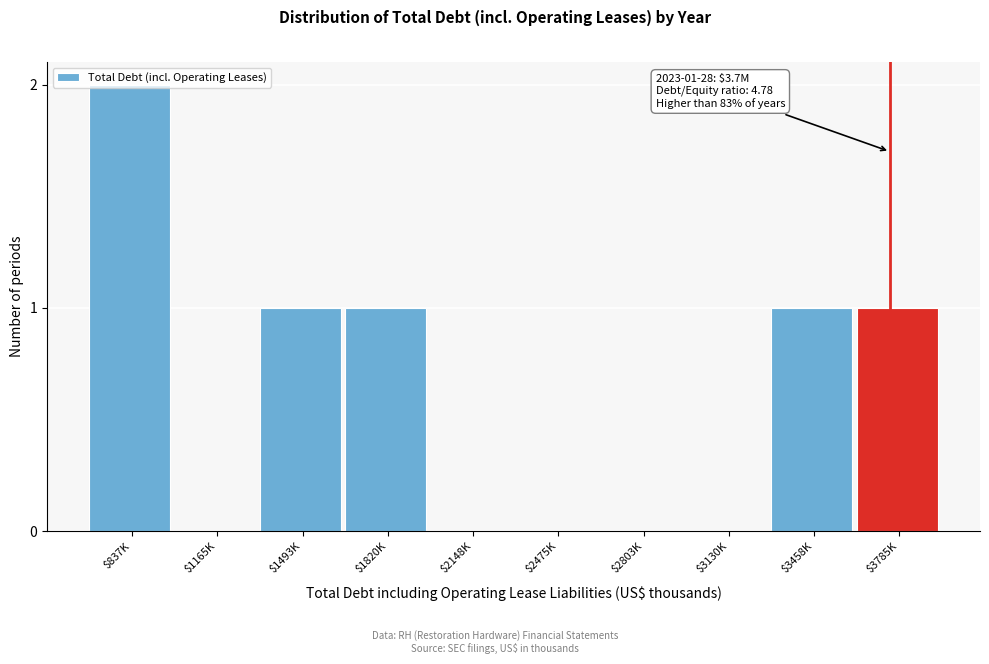

What is the sum of all values?

6